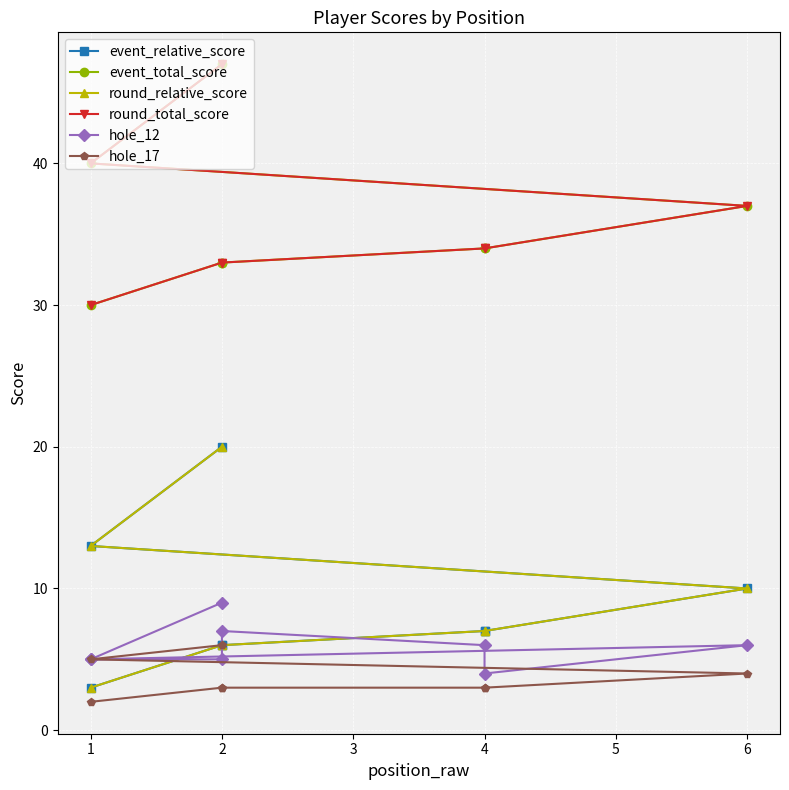

How many interior local peaks does the hole_12 series have?

2